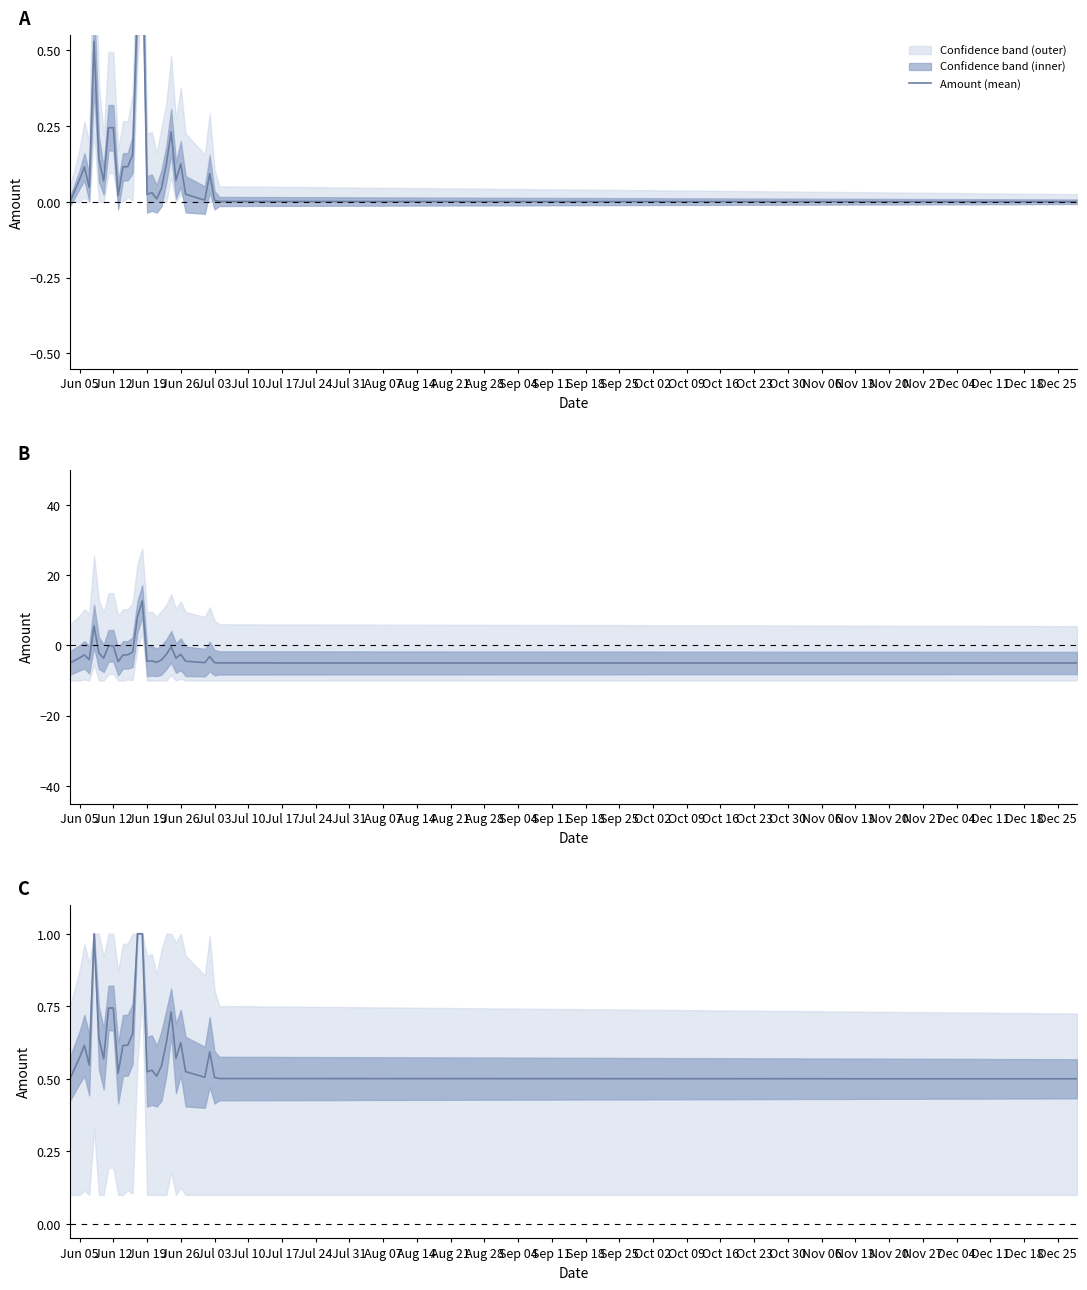

What position from the left is Aug 14?

11